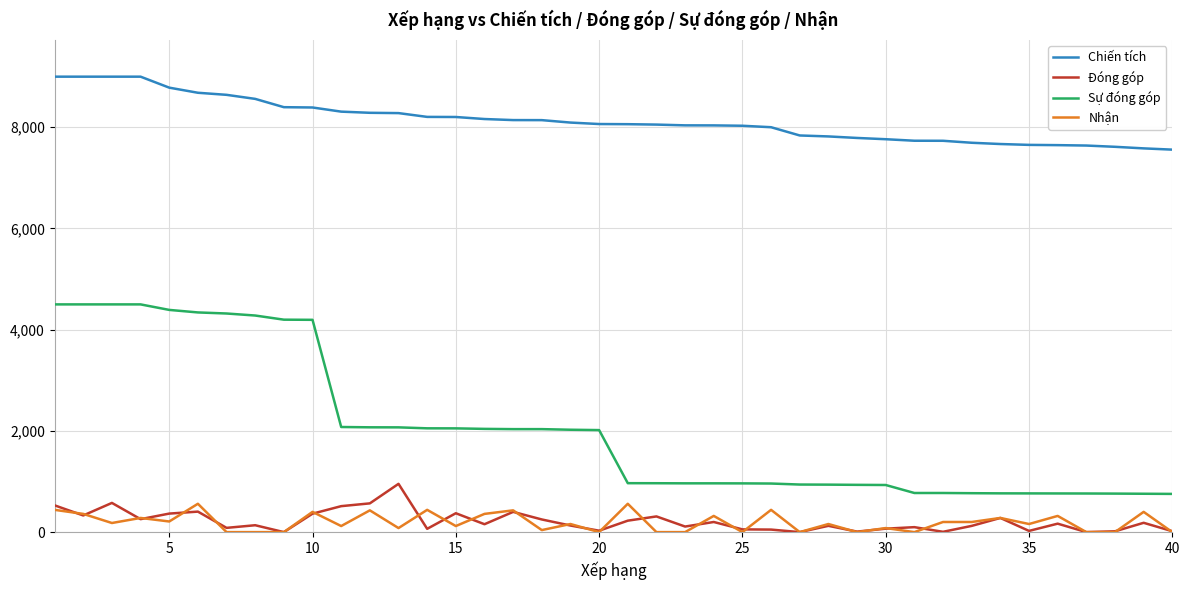

What is the average value of the Chiến tích series?

8132